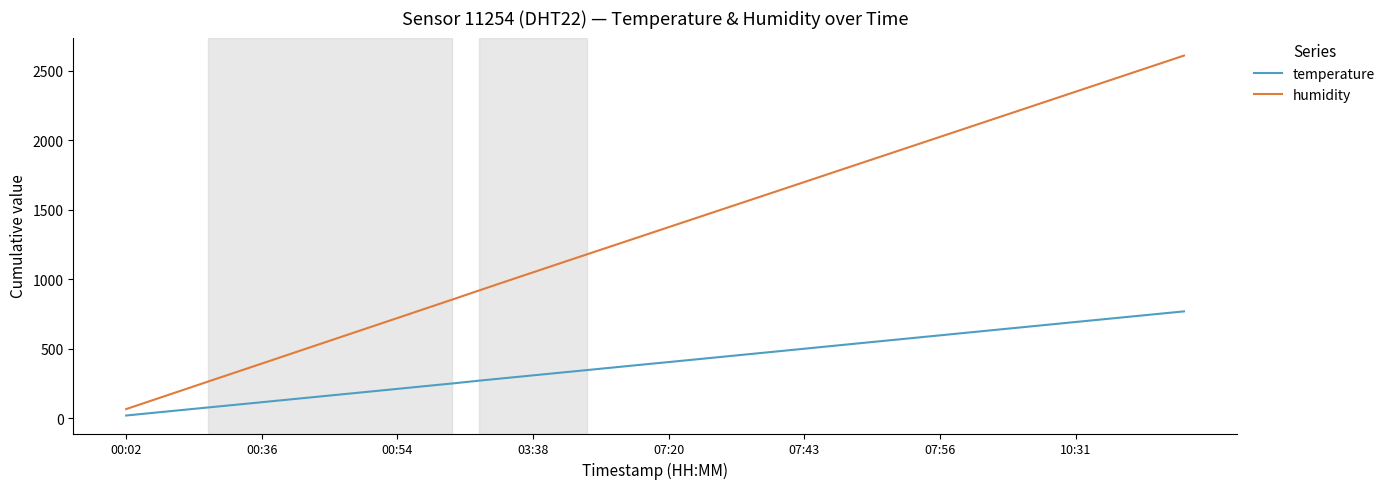

What is the average value of the humidity series?

1340.2